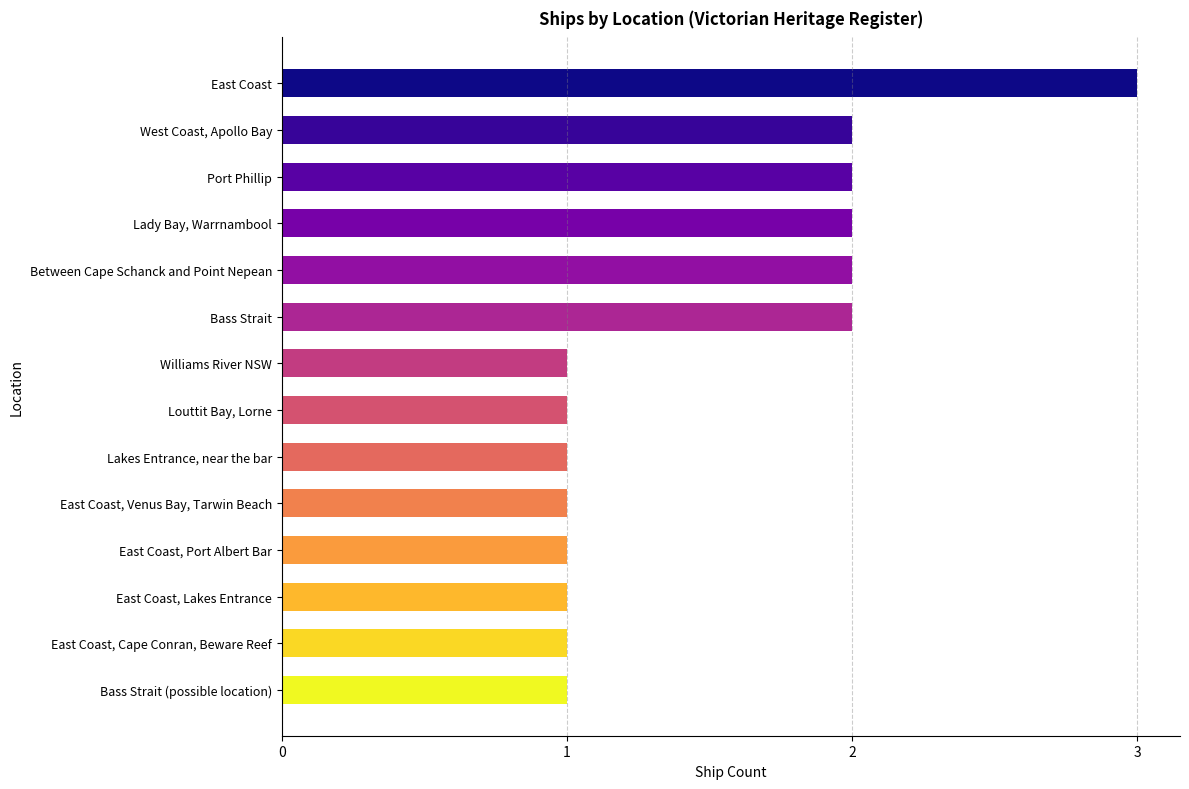

The chart shows a value of 1 at East Coast, Port Albert Bar. True or false?

True